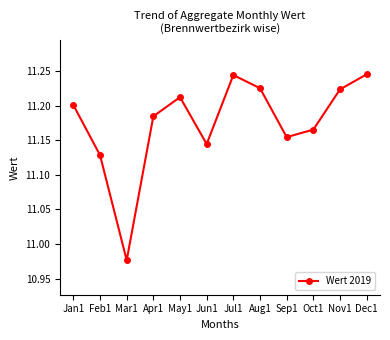

Between Nov1 and Jul1, which is larger?

Jul1